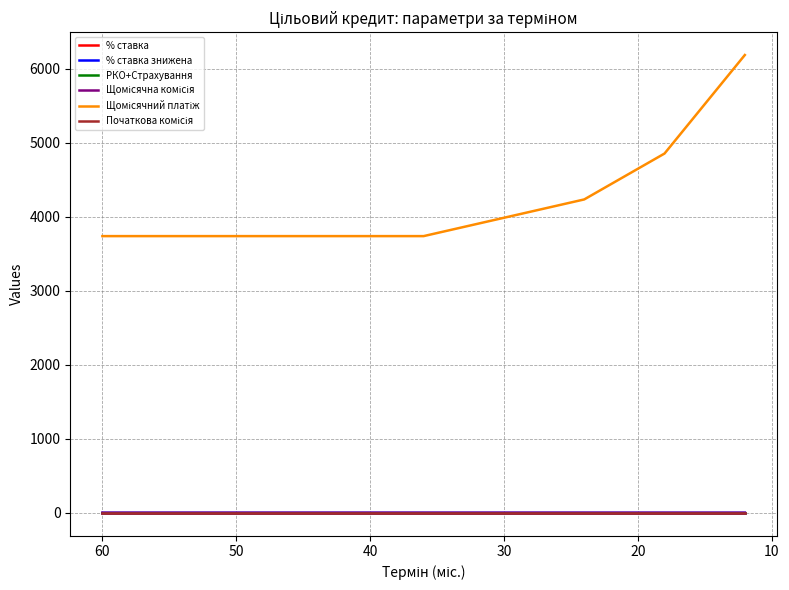

Reading left to right, what are all the values shown in this chart?

% ставка: 0.8	0.7	0.7	0.6	0.6	0.6
% ставка знижена: 0.7	0.6	0.6	0.5	0.5	0.5
РКО+Страхування: 0.1	0.1	0.1	0.1	0.1	0.1
Щомісячна комісія: 0.0	0.0	0.0	0.0	0.0	0.0
Щомісячний платіж: 3738.9	3738.9	3738.9	4234.6	4854.7	6185.8
Початкова комісія: 0.0	0.0	0.0	0.0	0.0	0.0